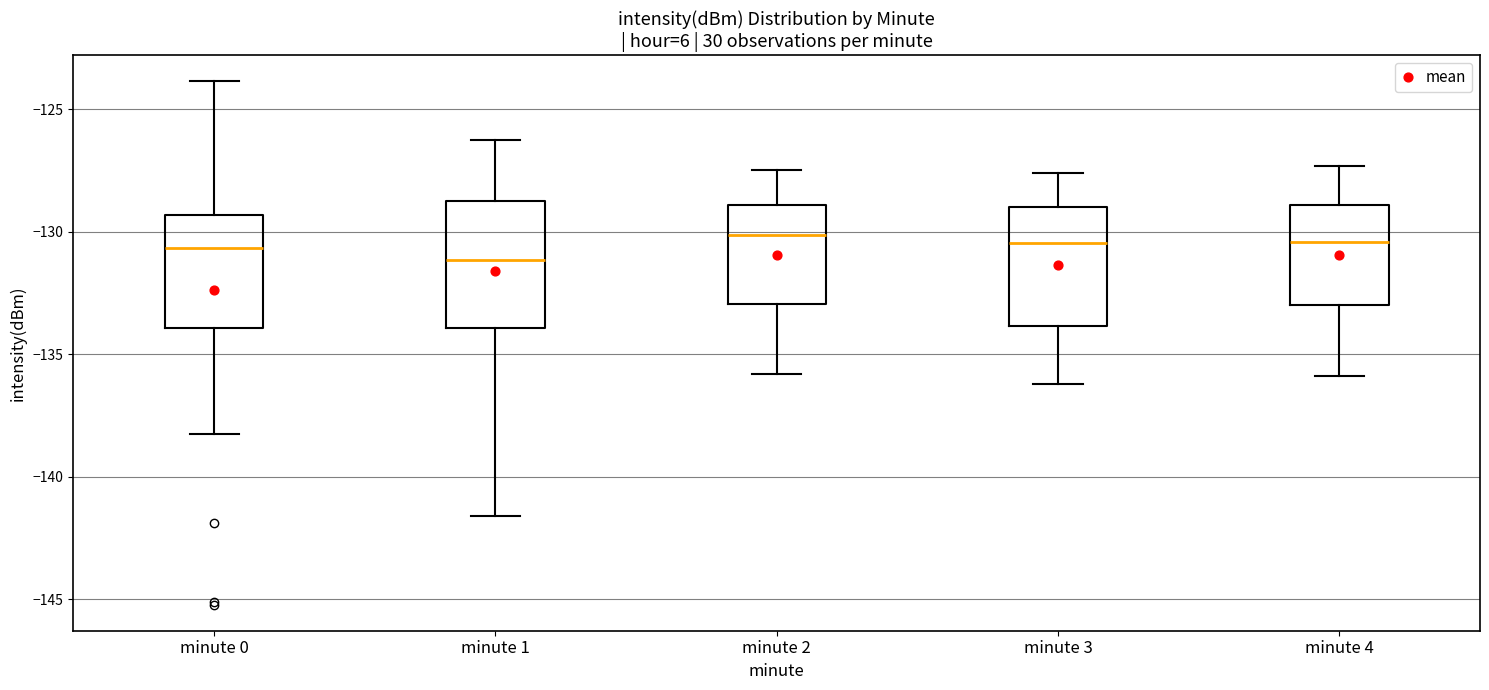

Where does the median line of the box for minute 2 sit on the y-axis? The values are not printed on the chart, so give them approximately, as read against the axis.

-130.0